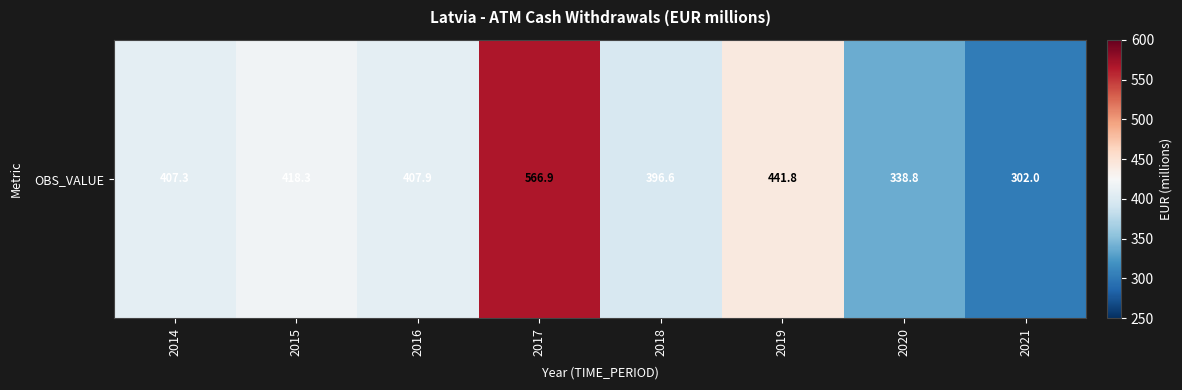

How many distinct data groups are displayed?

1